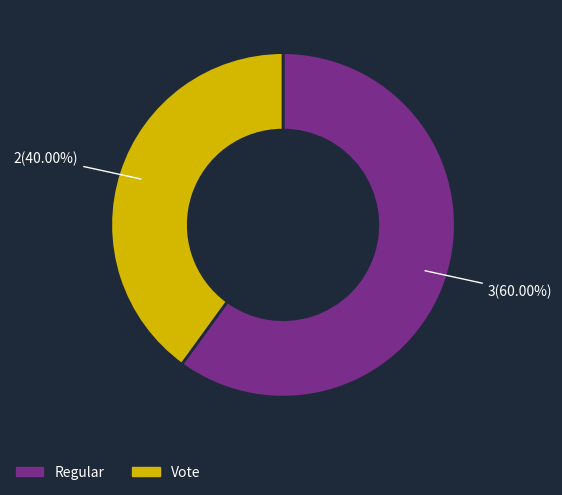

Which category accounts for the majority?

Regular